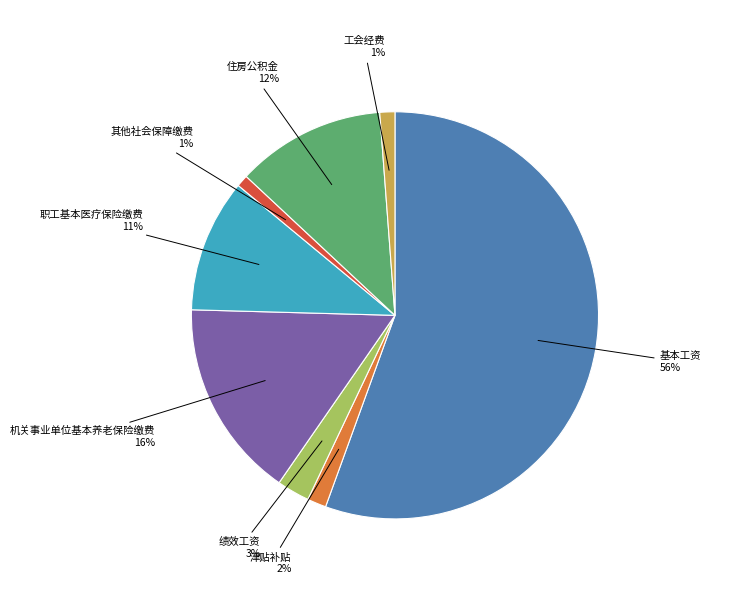

To the nearest percent, what is the difference between the 职工基本医疗保险缴费 and 住房公积金 slice percentages?

1%